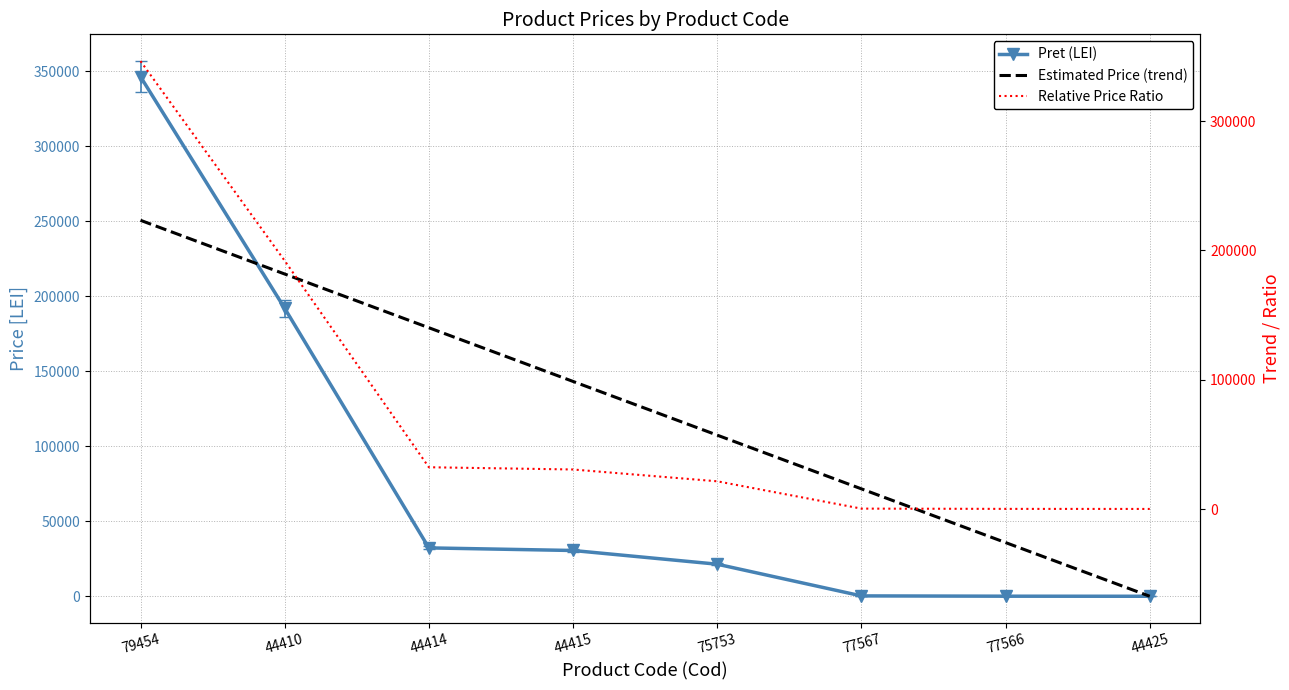

How many lines are shown in the chart?

3